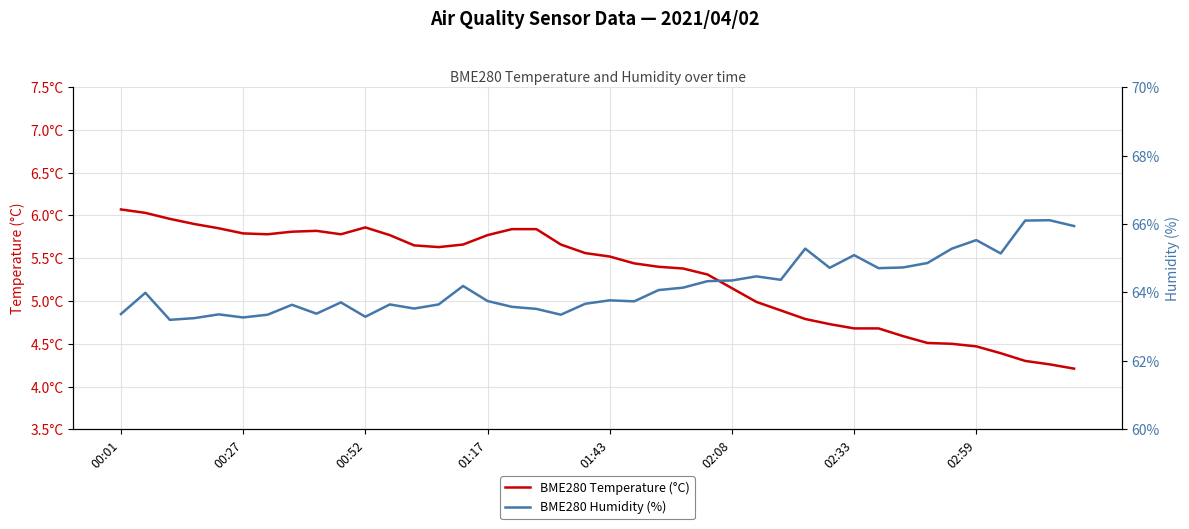

Where is BME280 Temperature (°C) nearest to the value 5?

26